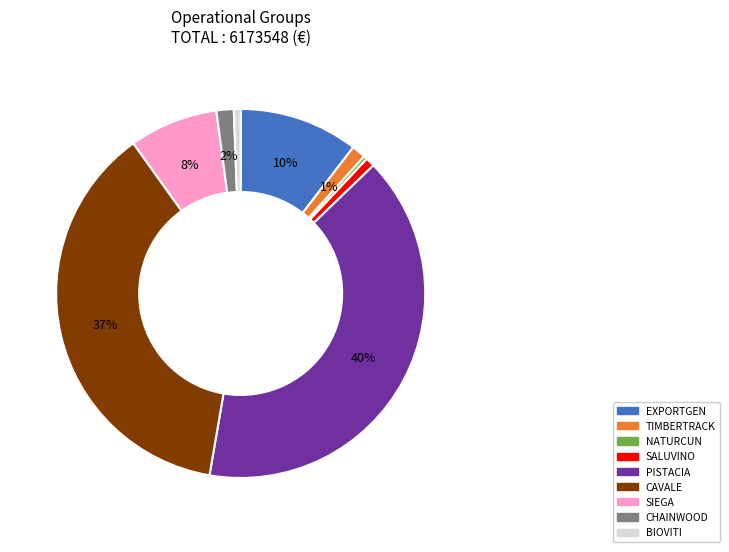

To the nearest percent, what is the average slice percentage?

11%